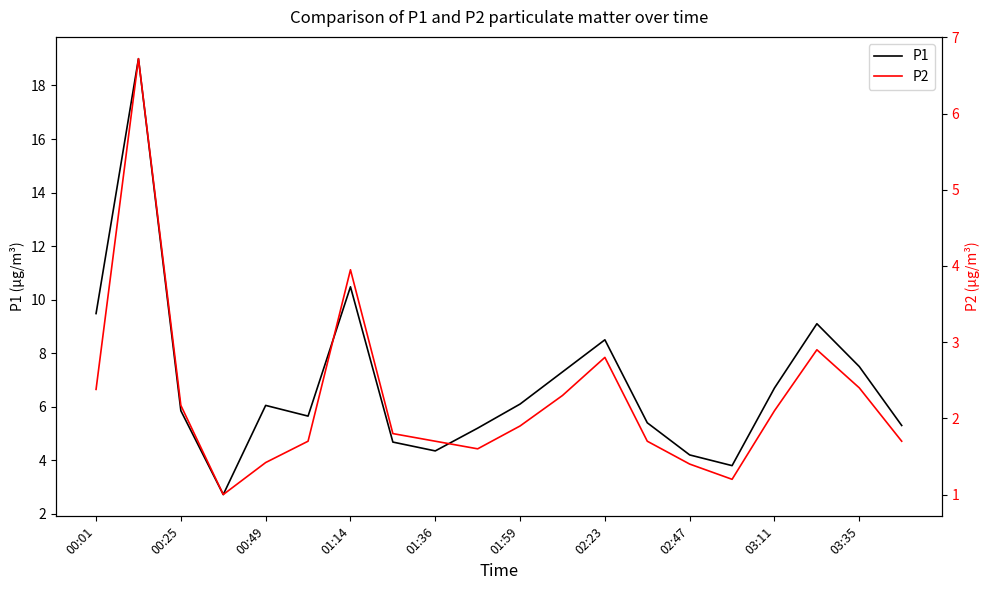

True or false: P1 and P2 intersect in this chart.

False